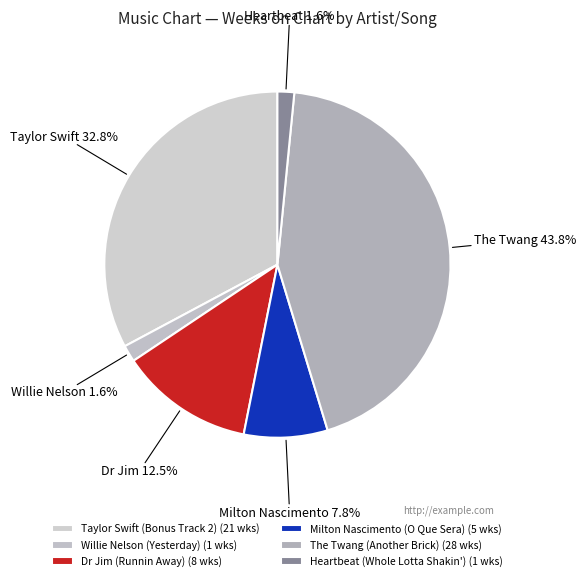

How many slices are in this pie chart?

6